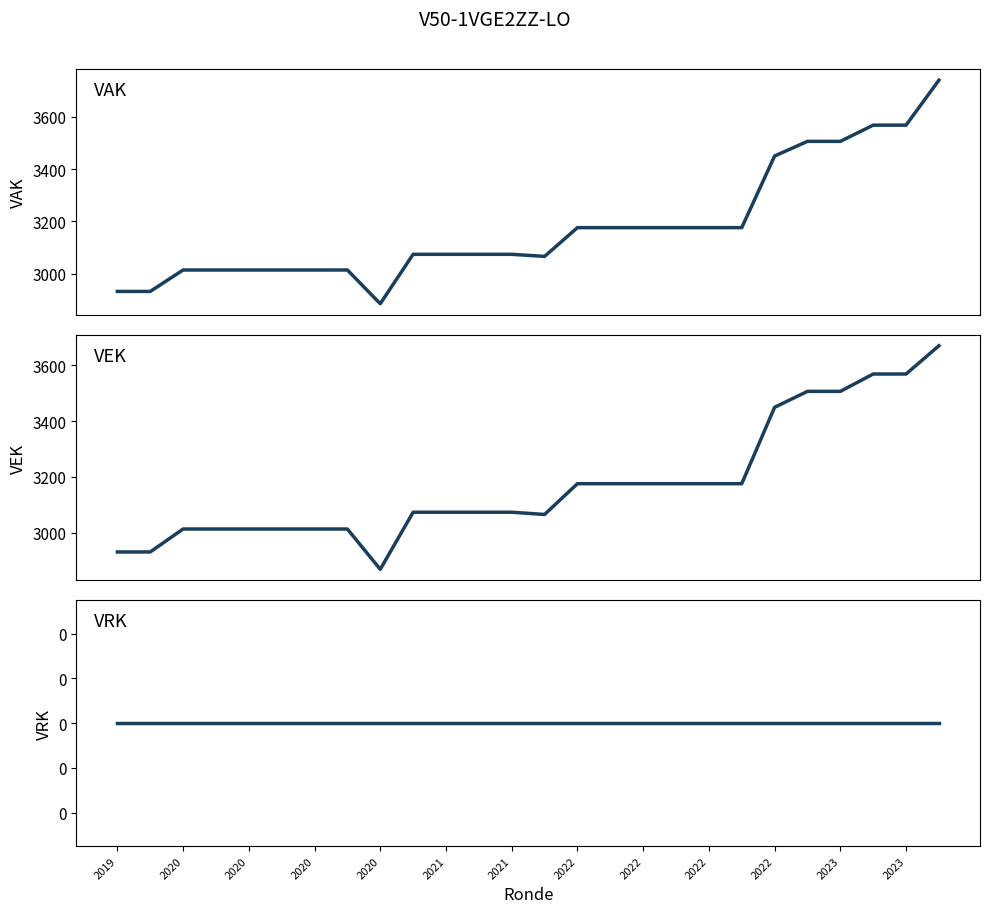

True or false: VRK has a value of 0 at 25.

True